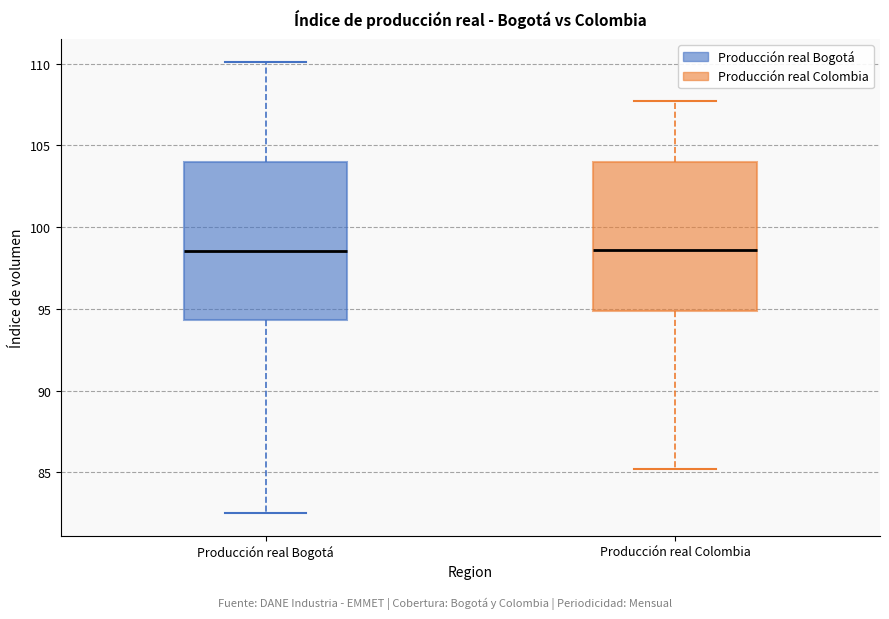

Reading left to right, transcribe this box plot: for each box, give where its median line is, the range the box spans, and where its two whiskers end, as read against the y-axis. The values are not printed on the chart, so give them approximately, as read against the axis.

Producción real Bogotá: median 98.5, box 94.5 to 104.0, whiskers 82.5 to 110.0
Producción real Colombia: median 98.5, box 95.0 to 104.0, whiskers 85.0 to 107.5